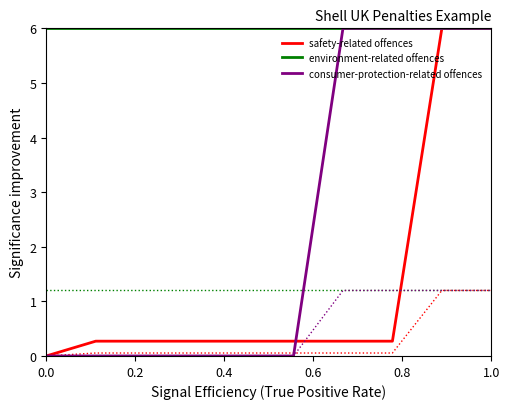

What is the greatest value displayed?

6.0